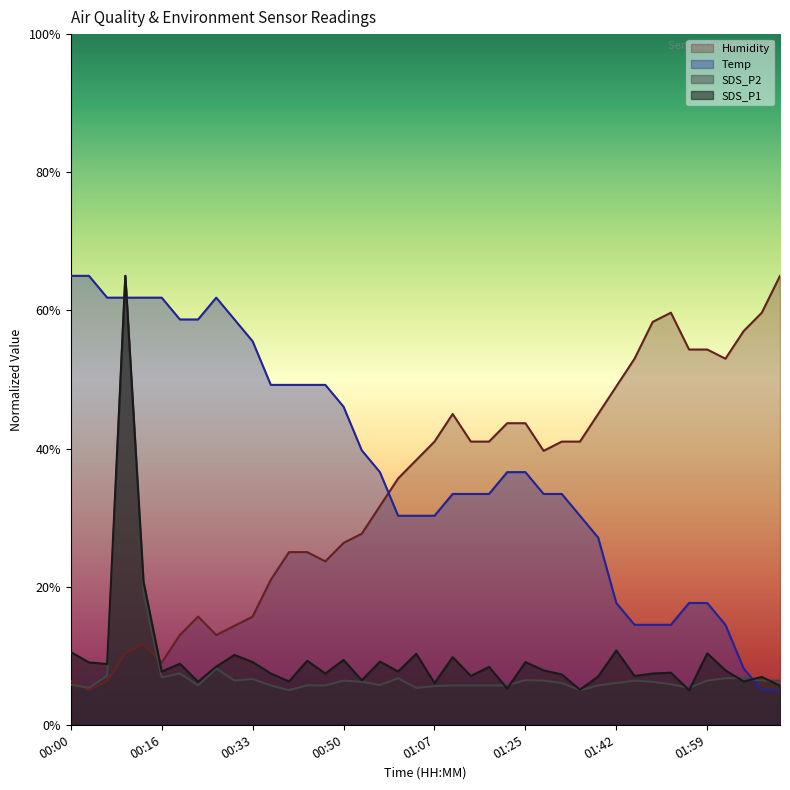

The value of Temp at 01:00 is 47.1. True or false?

False